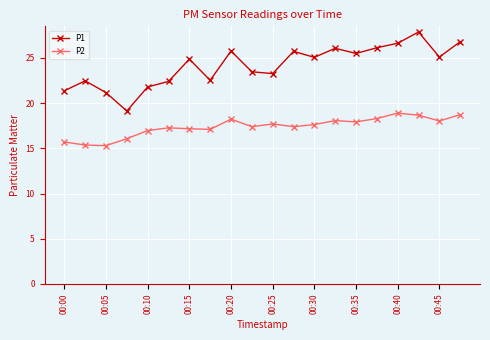

Which series has the widest spread of values?

P1